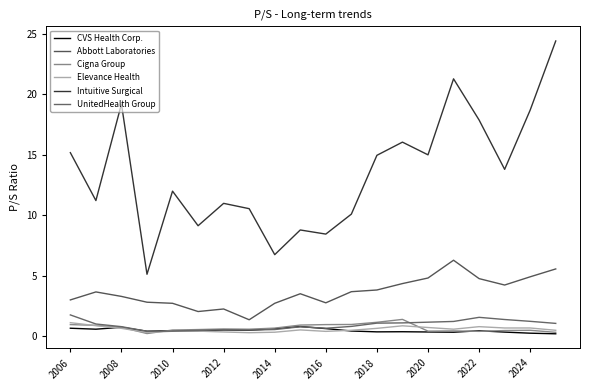

Reading left to right, what are all the values shown in this chart?

CVS Health Corp.: 0.7	0.6	0.8	0.4	0.5	0.5	0.5	0.5	0.6	0.8	0.7	0.5	0.4	0.4	0.4	0.3	0.5	0.4	0.3	0.2
Abbott Laboratories: 3.0	3.7	3.3	2.8	2.7	2.1	2.3	1.4	2.7	3.5	2.8	3.7	3.8	4.4	4.8	6.3	4.8	4.2	4.9	5.6
Cigna Group: 1.0	0.9	0.8	0.2	0.5	0.6	0.6	0.6	0.7	0.9	1.0	1.0	1.2	1.4	0.4	0.5	0.4	0.5	0.5	0.3
Elevance Health: 1.1	0.9	0.7	0.3	0.4	0.4	0.4	0.3	0.3	0.5	0.4	0.5	0.7	0.9	0.7	0.6	0.8	0.7	0.7	0.5
Intuitive Surgical: 15.2	11.2	19.2	5.1	12.0	9.2	11.0	10.6	6.8	8.8	8.5	10.1	15.0	16.1	15.0	21.3	17.9	13.8	18.7	24.4
UnitedHealth Group: 1.8	1.0	0.8	0.4	0.4	0.5	0.6	0.5	0.6	0.8	0.7	0.8	1.1	1.1	1.2	1.2	1.6	1.4	1.2	1.1